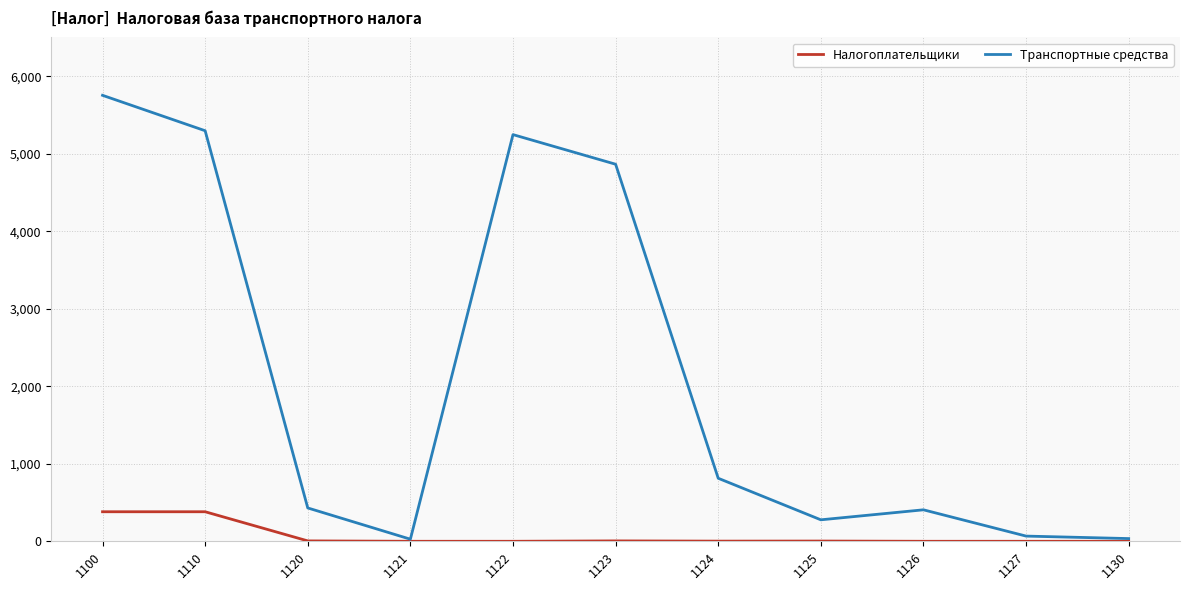

At which category is the sum across all series the highest?

1100